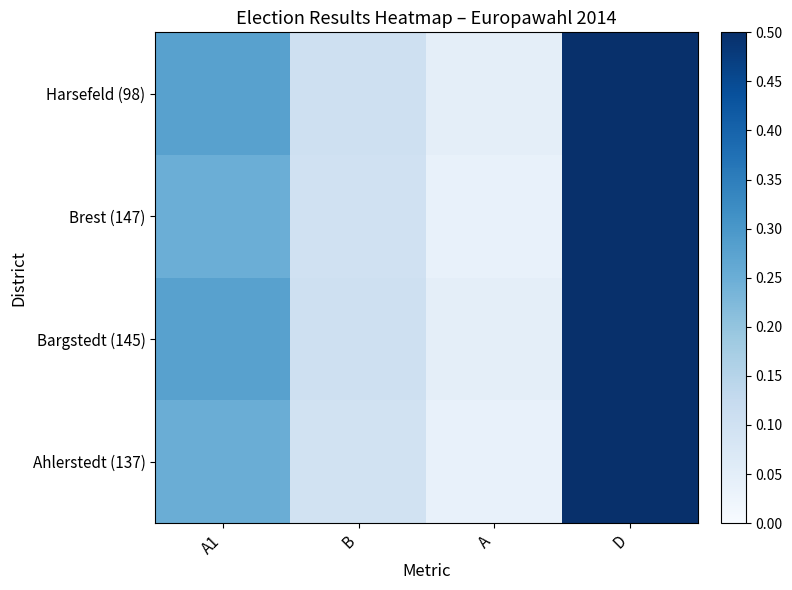

At A, list the series in order from largest to smallest.

Harsefeld (98), Bargstedt (145), Ahlerstedt (137), Brest (147)